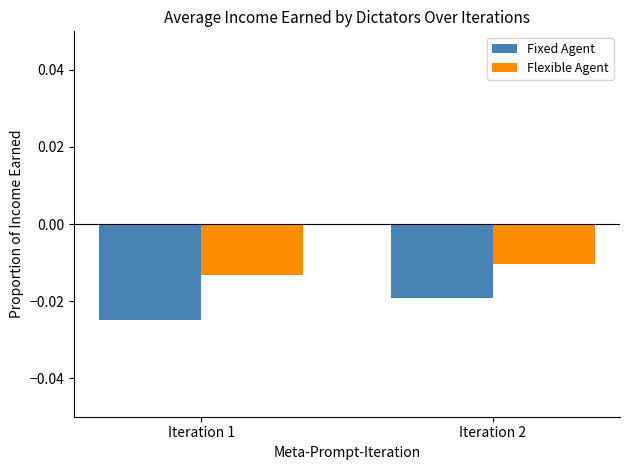

Where is Fixed Agent nearest to the value 0?

Iteration 2